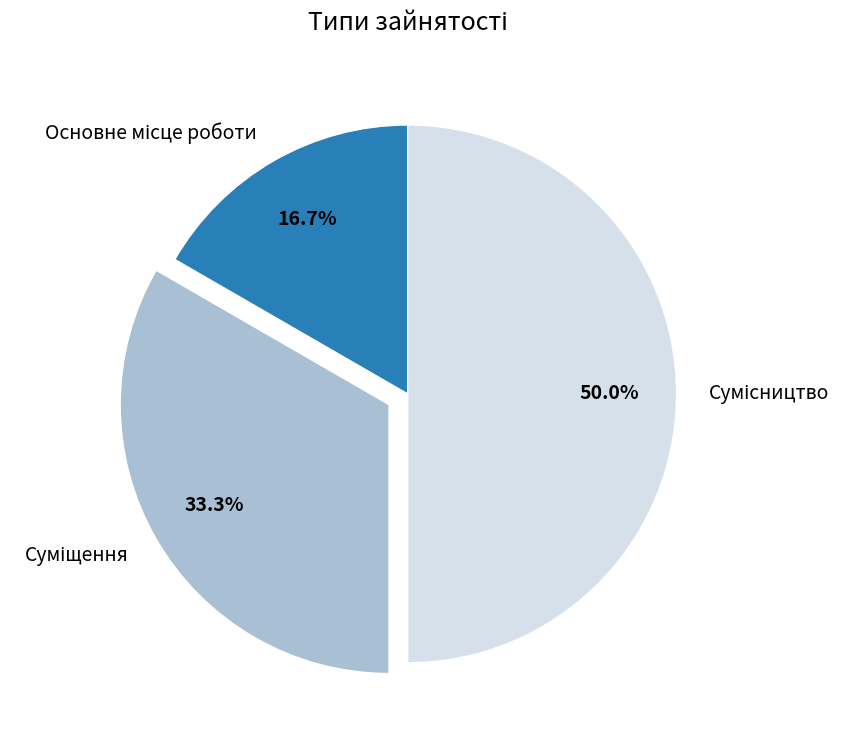

Count the number of slices in the pie.

3